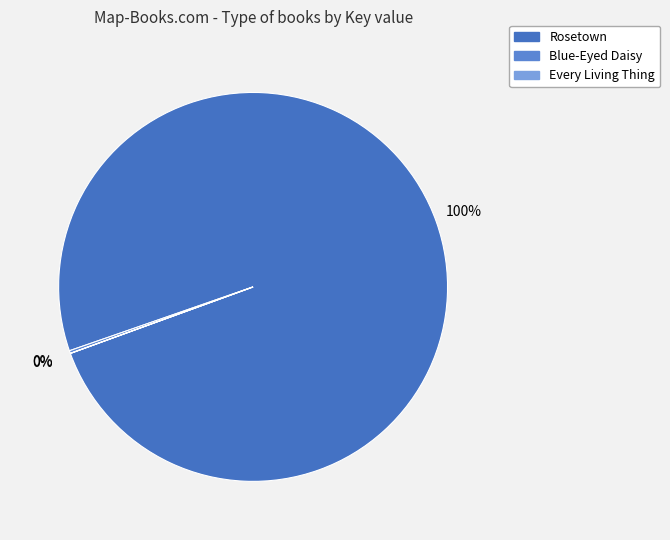

How many segments does this pie chart have?

3